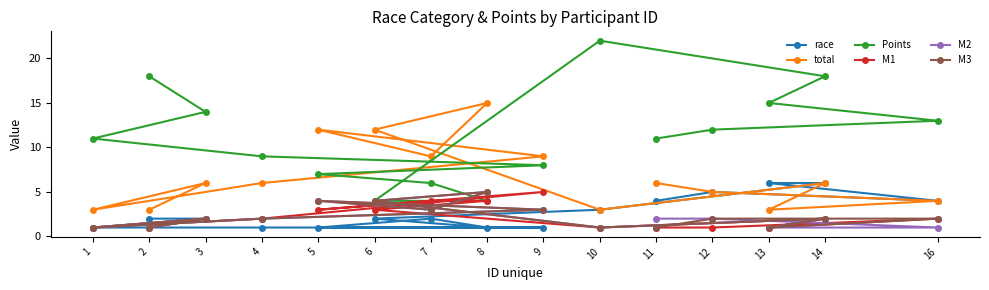

Rank the series by their maximum value, from highest to lowest.

Points, total, race, M1, M2, M3